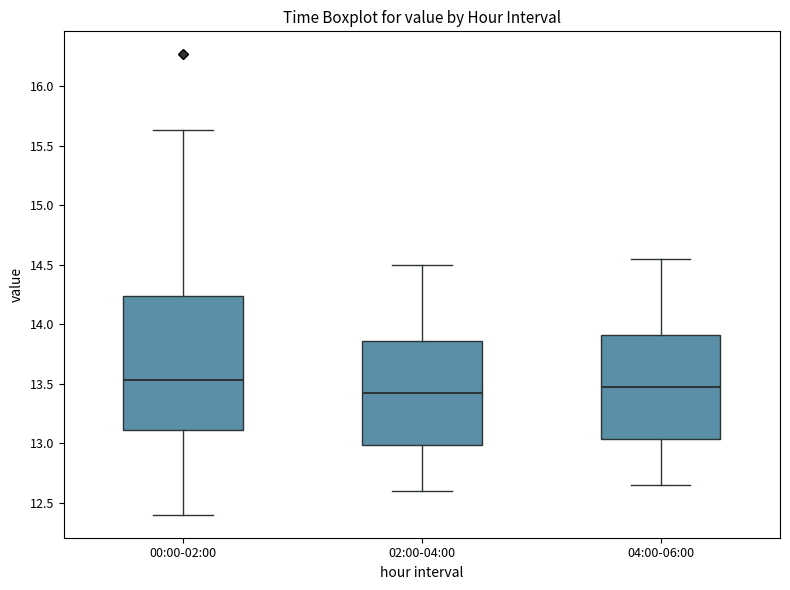

Comparing the boxes themselves (not the whiskers), which one is the tallest?

00:00-02:00